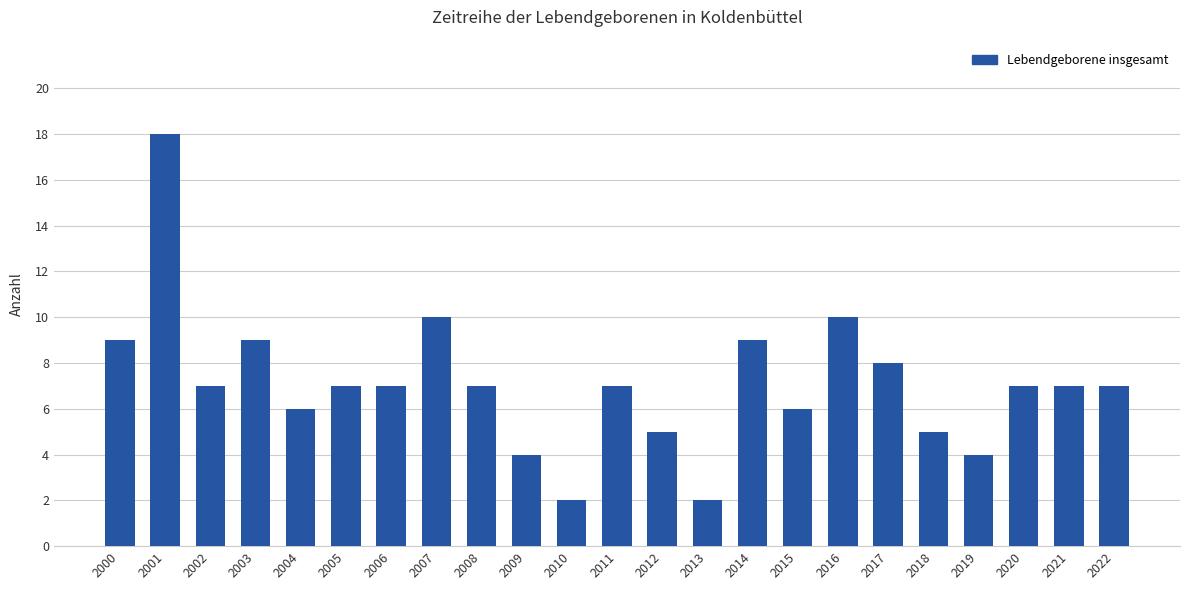

Are the bars grouped side by side (vs. stacked)?

No